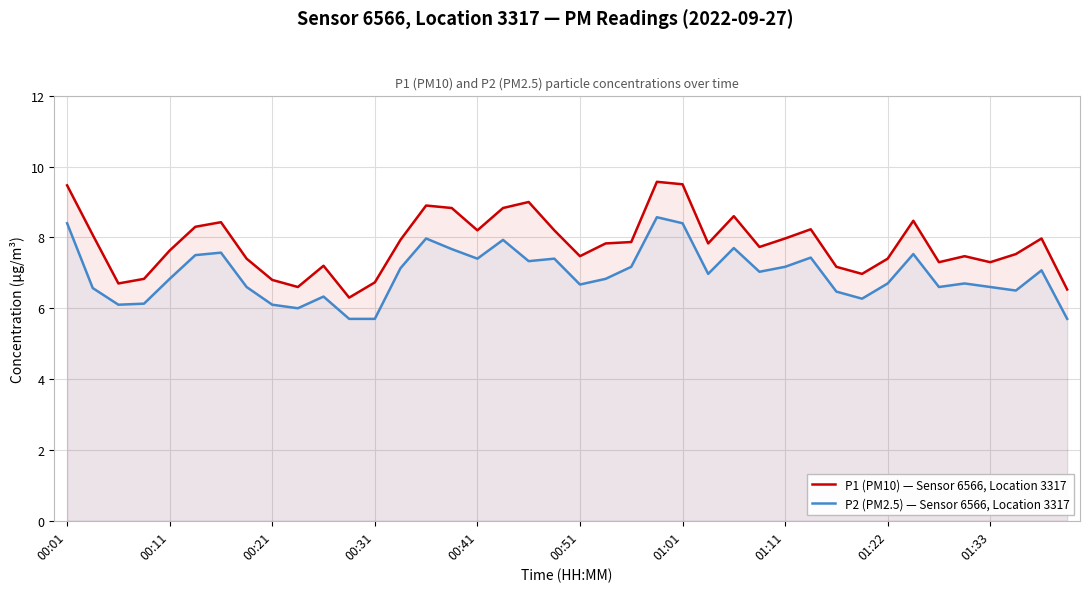

True or false: P1 (PM10) — Sensor 6566, Location 3317 and P2 (PM2.5) — Sensor 6566, Location 3317 intersect in this chart.

False